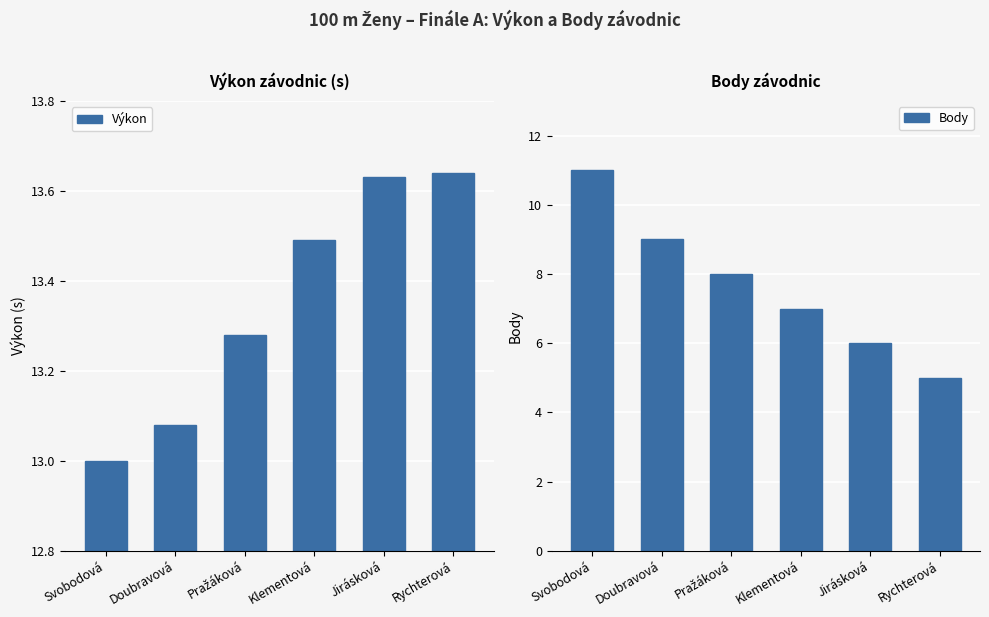

Reading left to right, list all the values displayed in this chart.

Výkon: Svobodová=13.0	Doubravová=13.1	Pražáková=13.3	Klementová=13.5	Jirásková=13.6	Rychterová=13.6
Body: Svobodová=11.0	Doubravová=9.0	Pražáková=8.0	Klementová=7.0	Jirásková=6.0	Rychterová=5.0